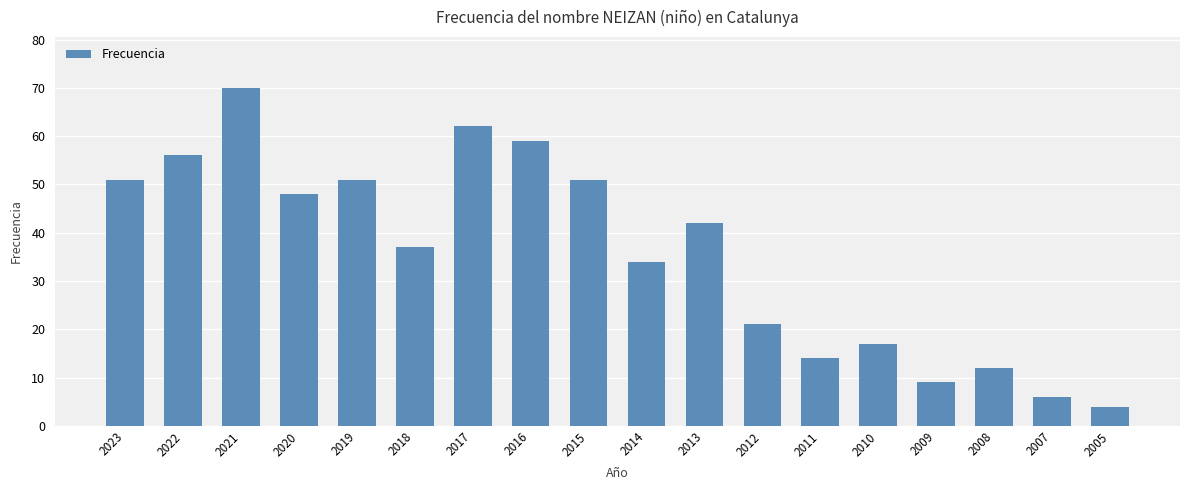

Which category has the highest value across all series?

2021